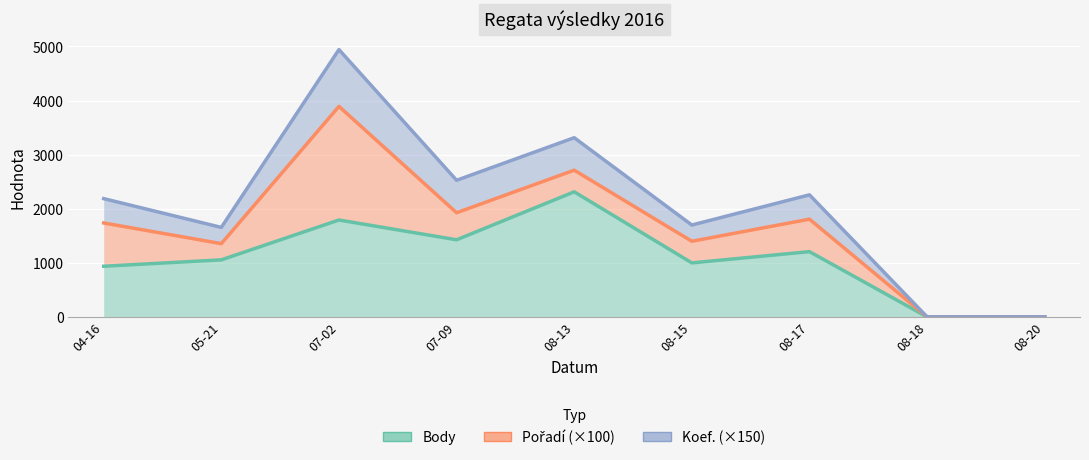

At which label does Koef. reach its peak?

07-02